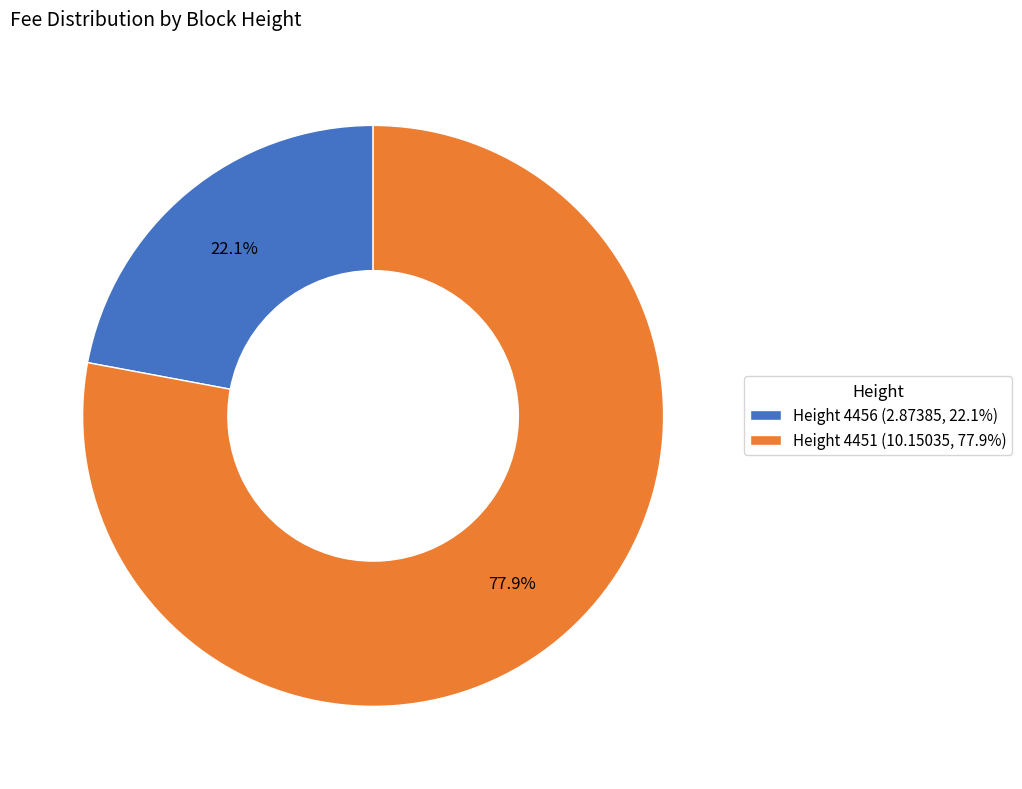

Rank the categories by value from highest to lowest.

Height 4451 (10.15035, 77.9%), Height 4456 (2.87385, 22.1%)